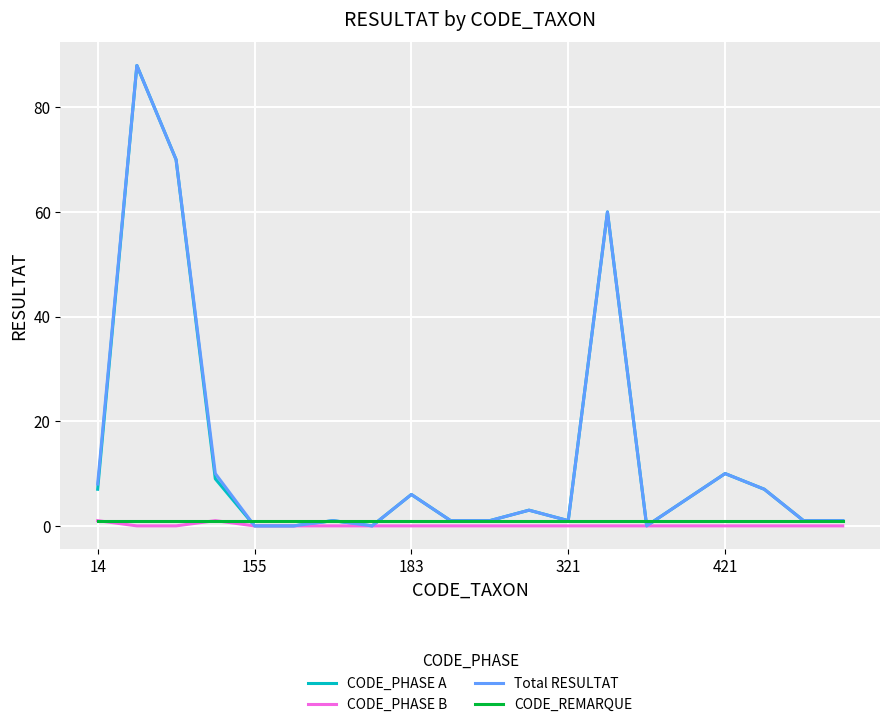

How many lines are shown in the chart?

4